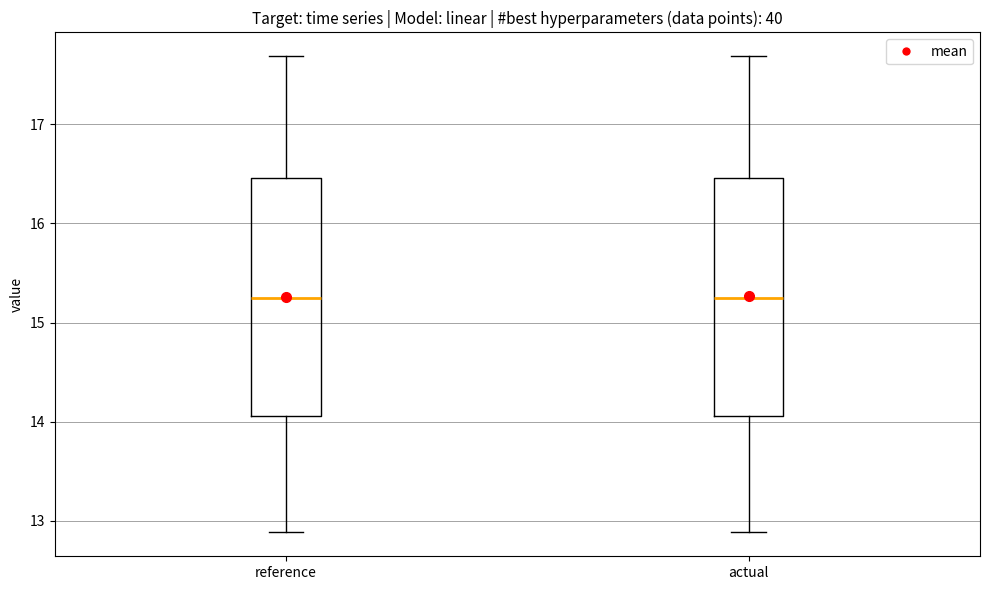

Reading left to right, read every box against the y-axis: the position of its median line, the range the box covers, and the ends of its whiskers. The values are not printed on the chart, so give them approximately, as read against the axis.

reference: median 15.2, box 14.1 to 16.5, whiskers 12.9 to 17.7
actual: median 15.2, box 14.1 to 16.5, whiskers 12.9 to 17.7